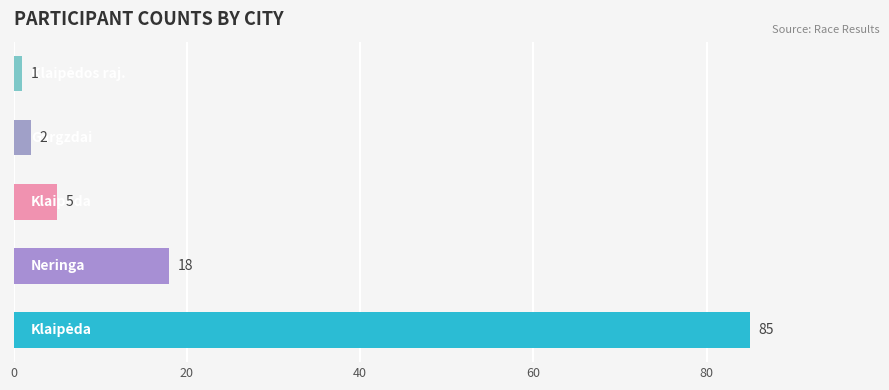

What is the smallest value displayed?

1